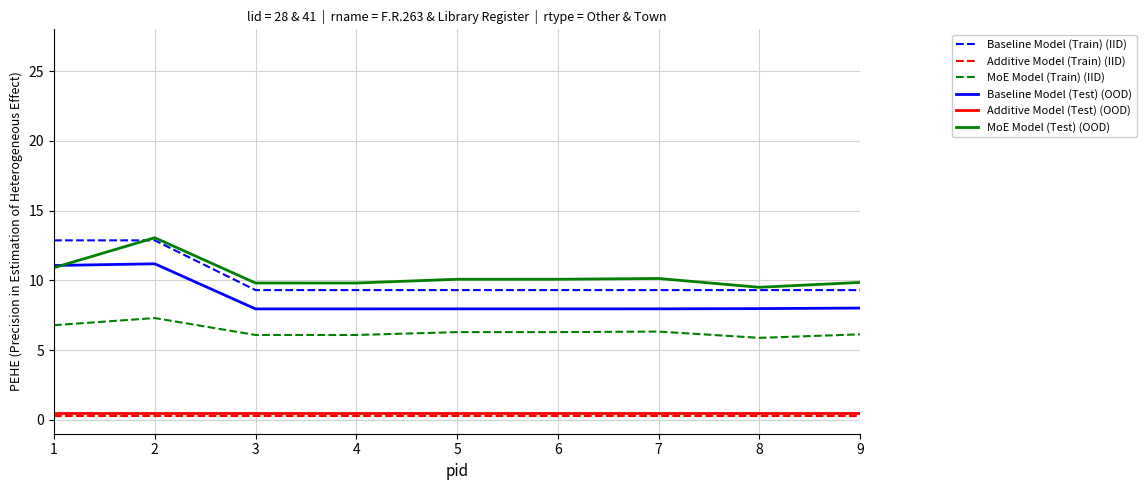

Which series has the largest range (max minus min)?

Baseline Model (Train) (IID)